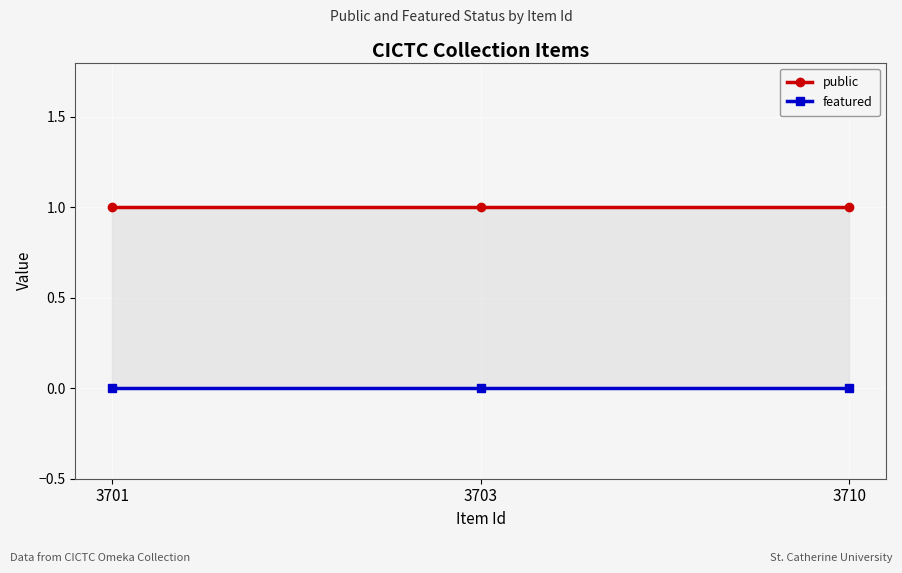

Is it true that public equals 1 at 3701?

False